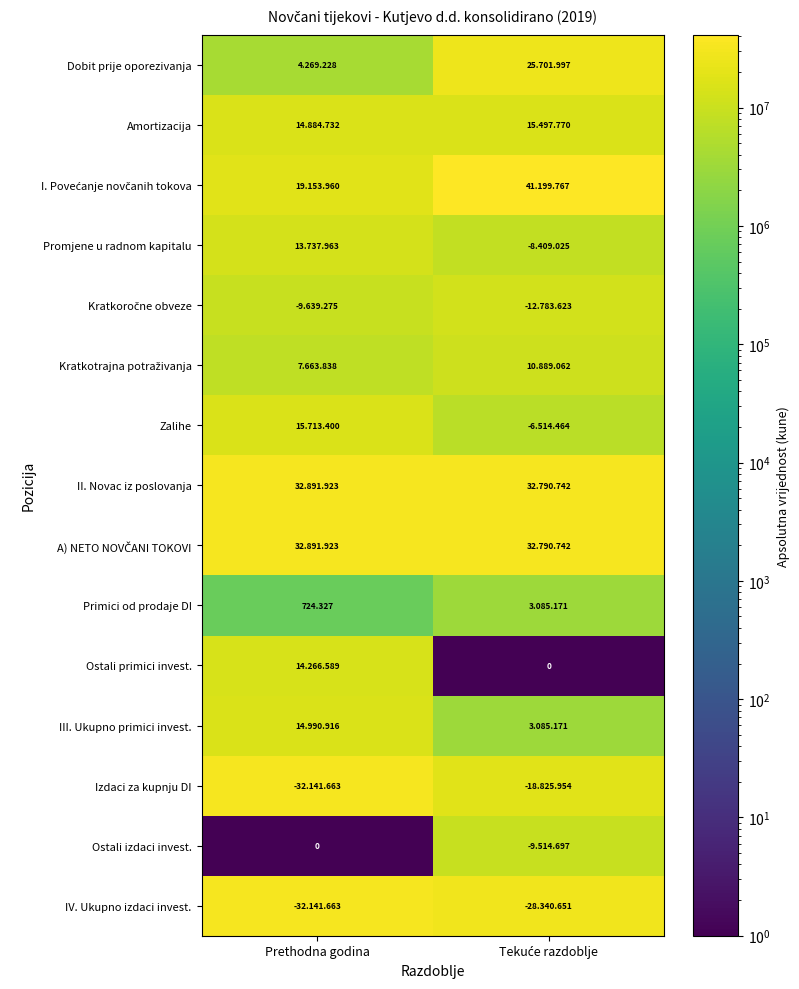

True or false: I. Povećanje novčanih tokova has a value of 27590301.9 at Prethodna godina.

False